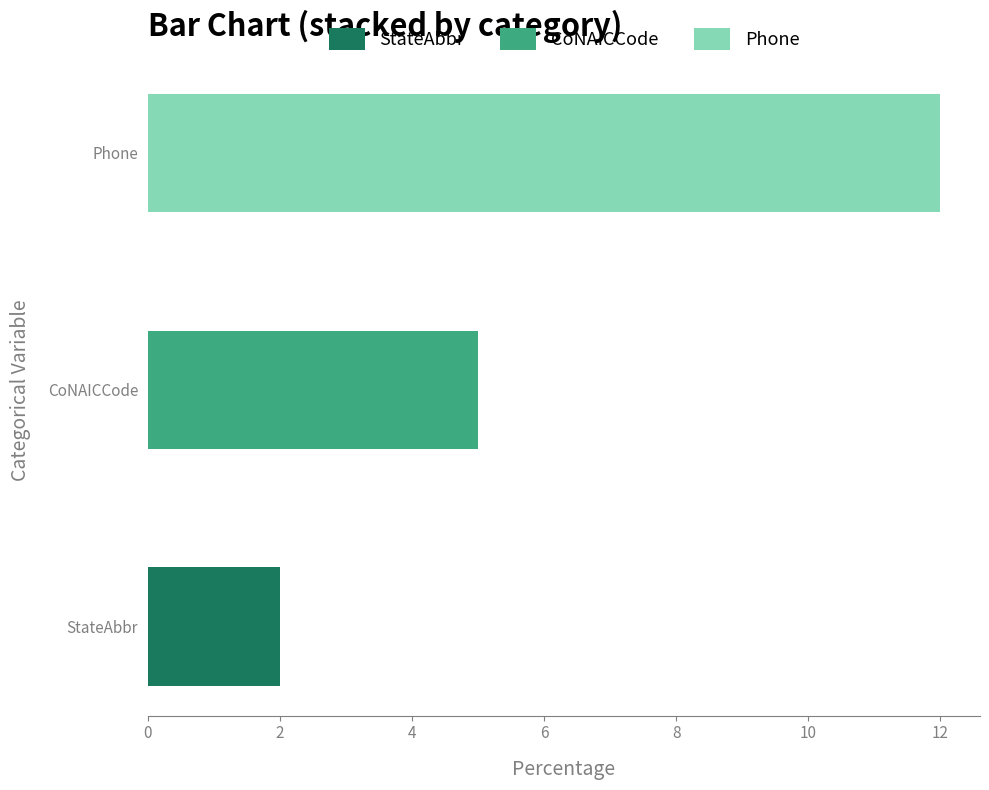

What are all the series names shown in the legend?

StateAbbr, CoNAICCode, Phone